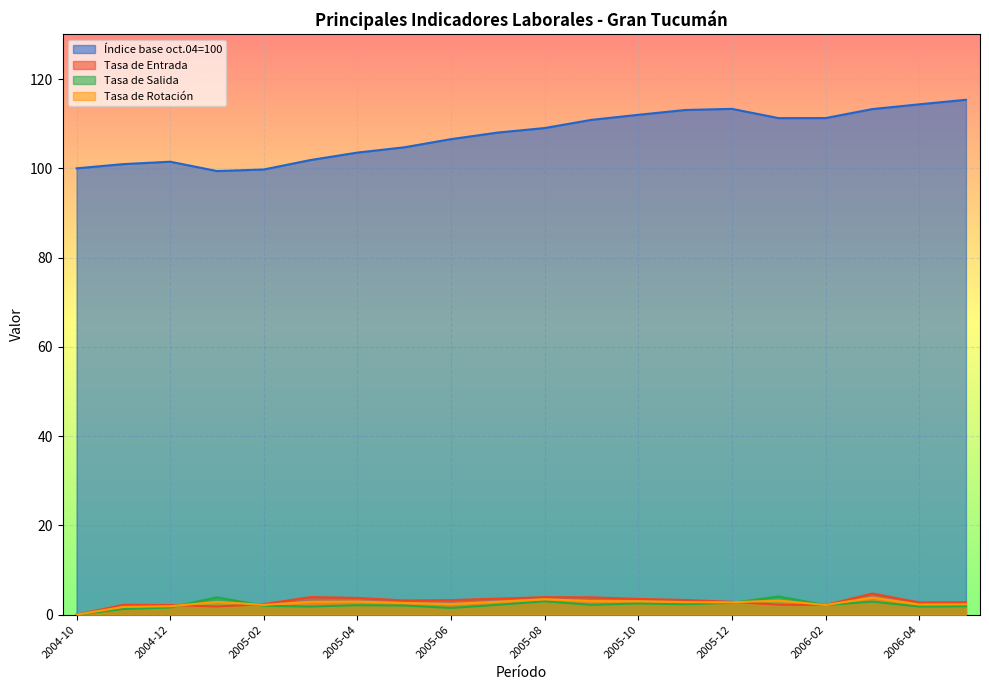

True or false: Tasa de Rotación and Índice base oct.04=100 cross at least once.

False